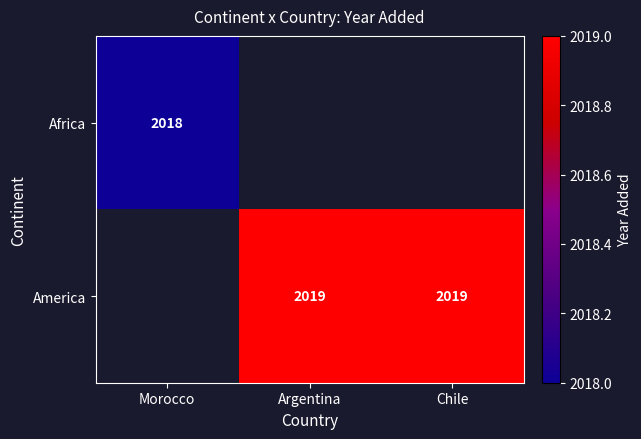

Is the value of Africa at Morocco greater than the value of America at Argentina?

No